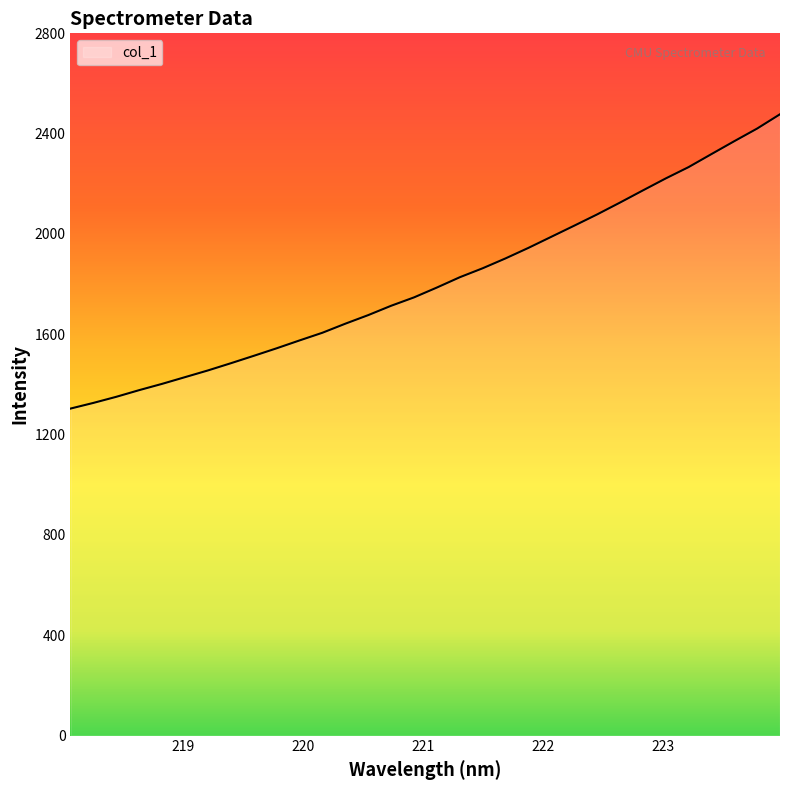

What is the difference between the maximum and minimum values?

1173.5